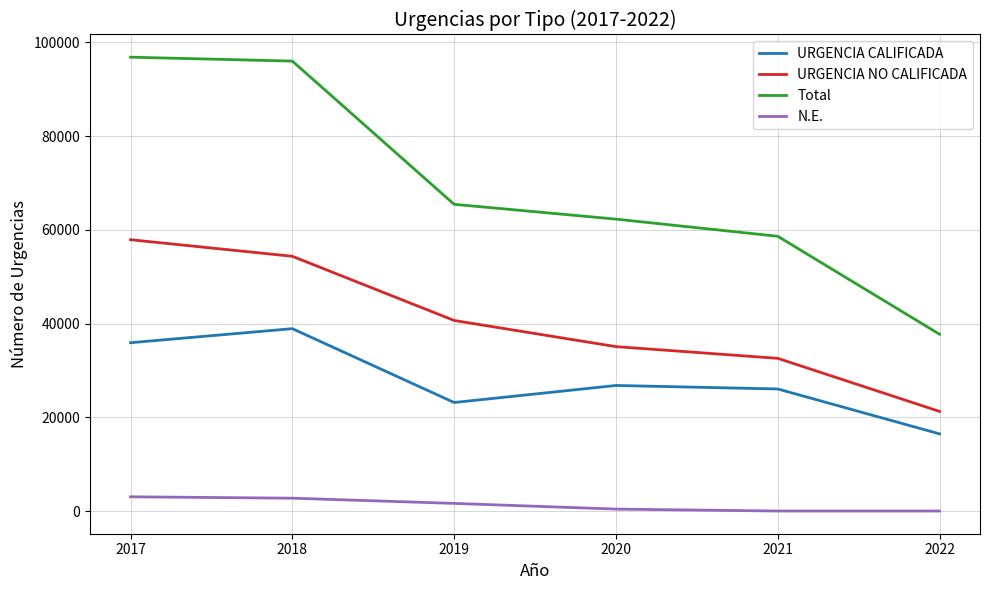

Rank the series by their maximum value, from highest to lowest.

Total, URGENCIA NO CALIFICADA, URGENCIA CALIFICADA, N.E.